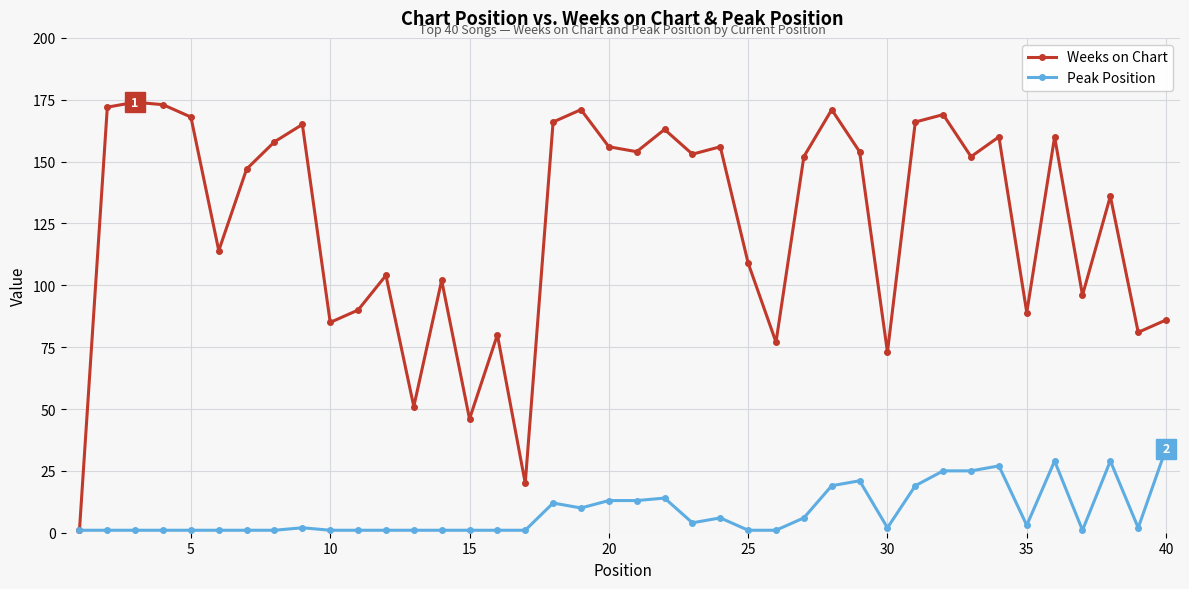

How many distinct data groups are displayed?

2